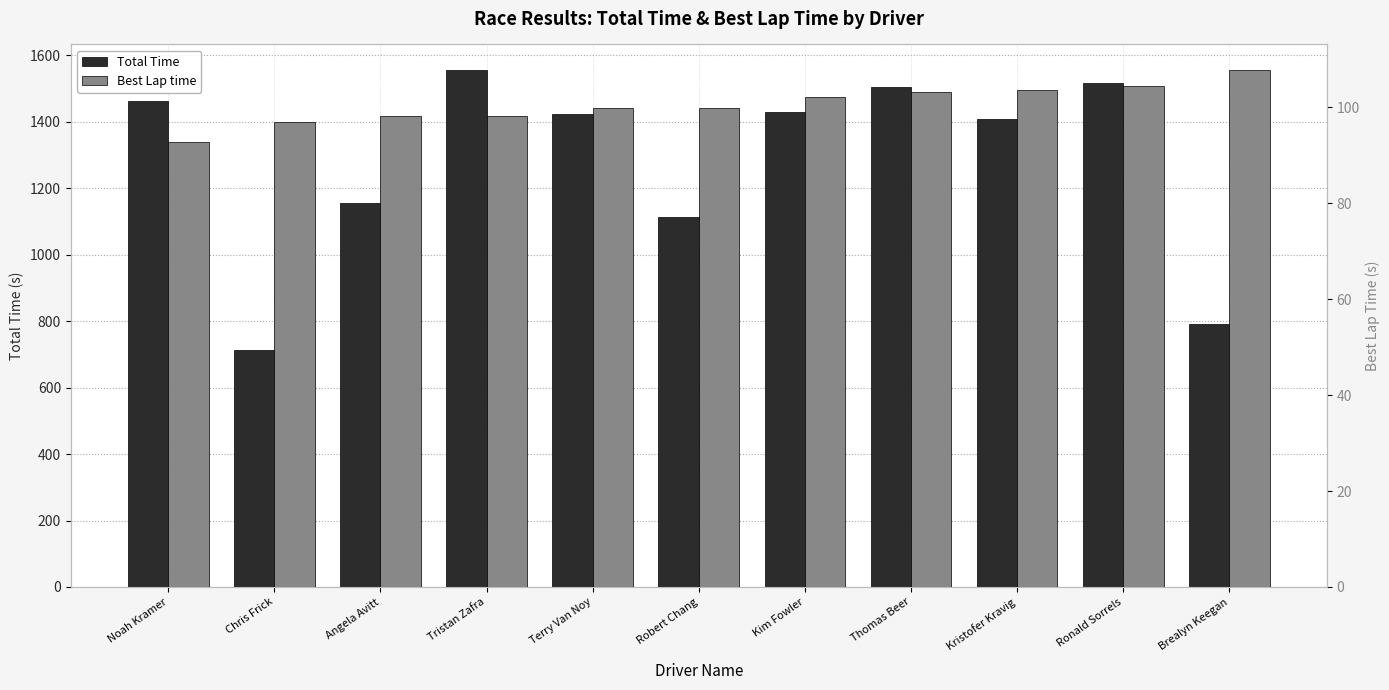

How many bars are there in total?

22